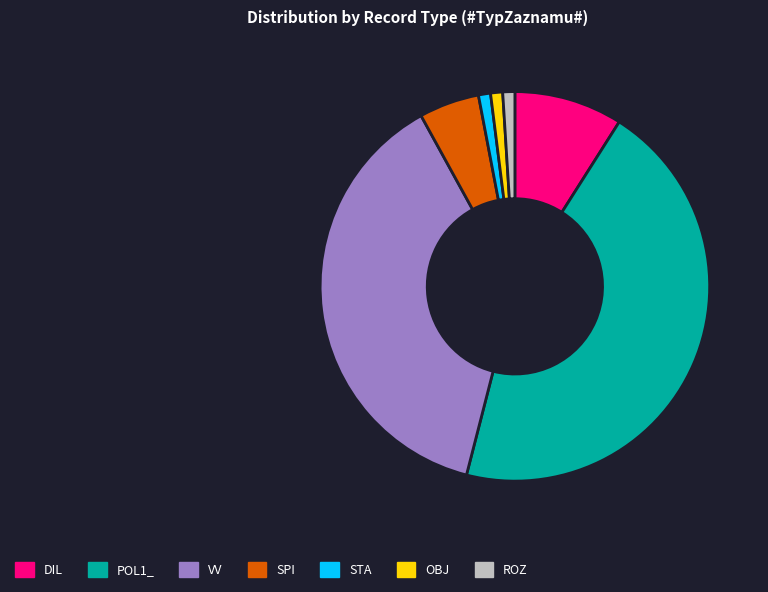

True or false: OBJ accounts for 14% of the total.

False